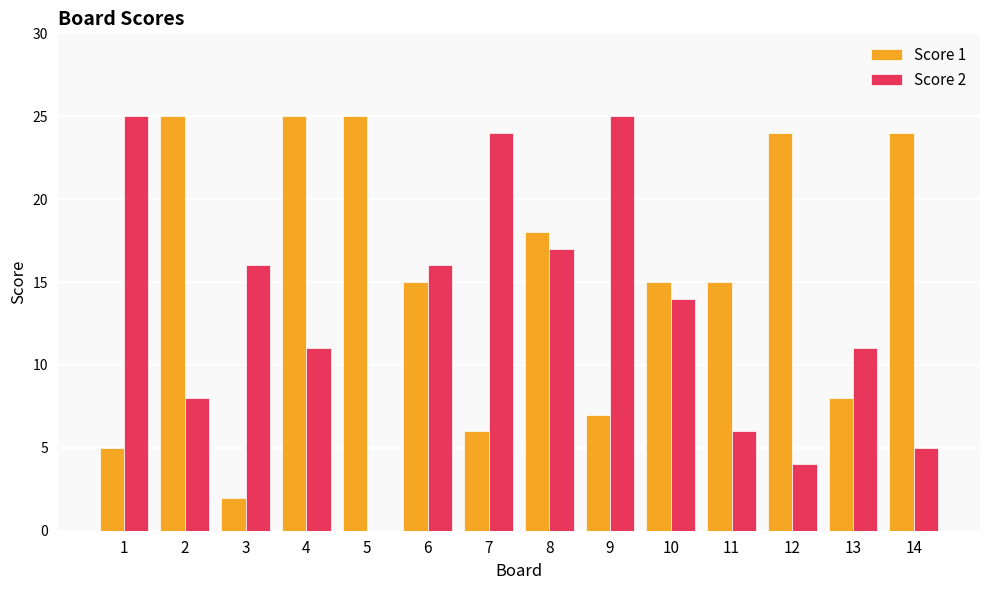

Which series has the largest range (max minus min)?

Score 2